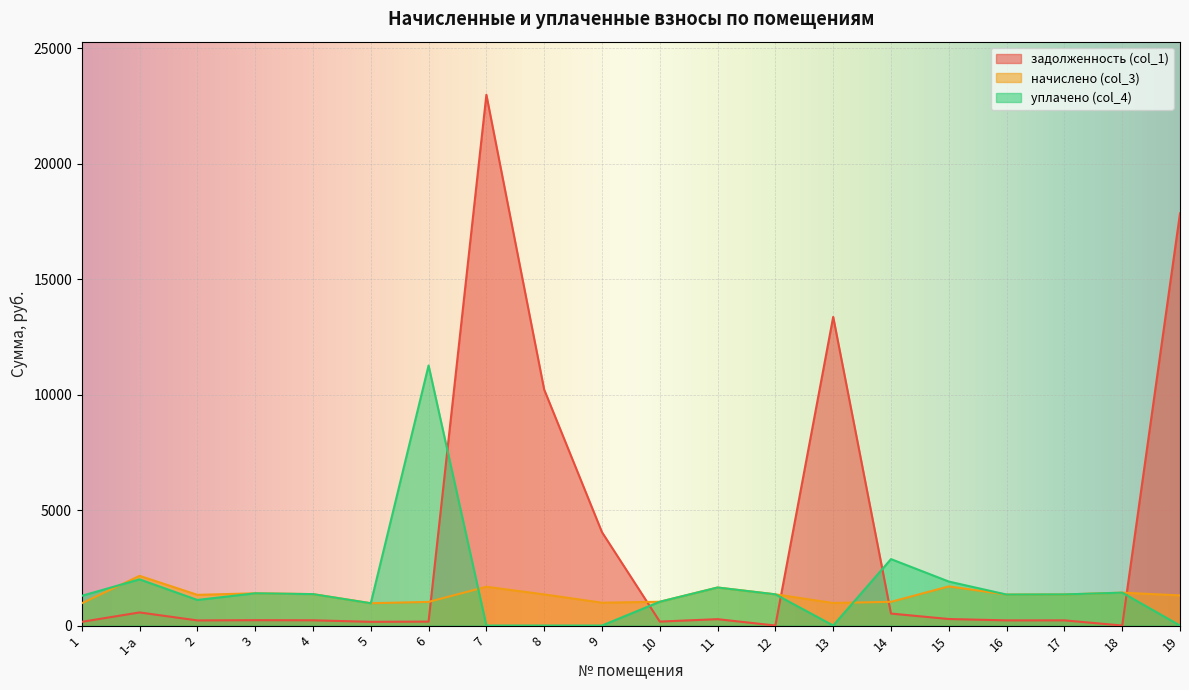

How many values in the задолженность (col_1) series exceed 232?

10